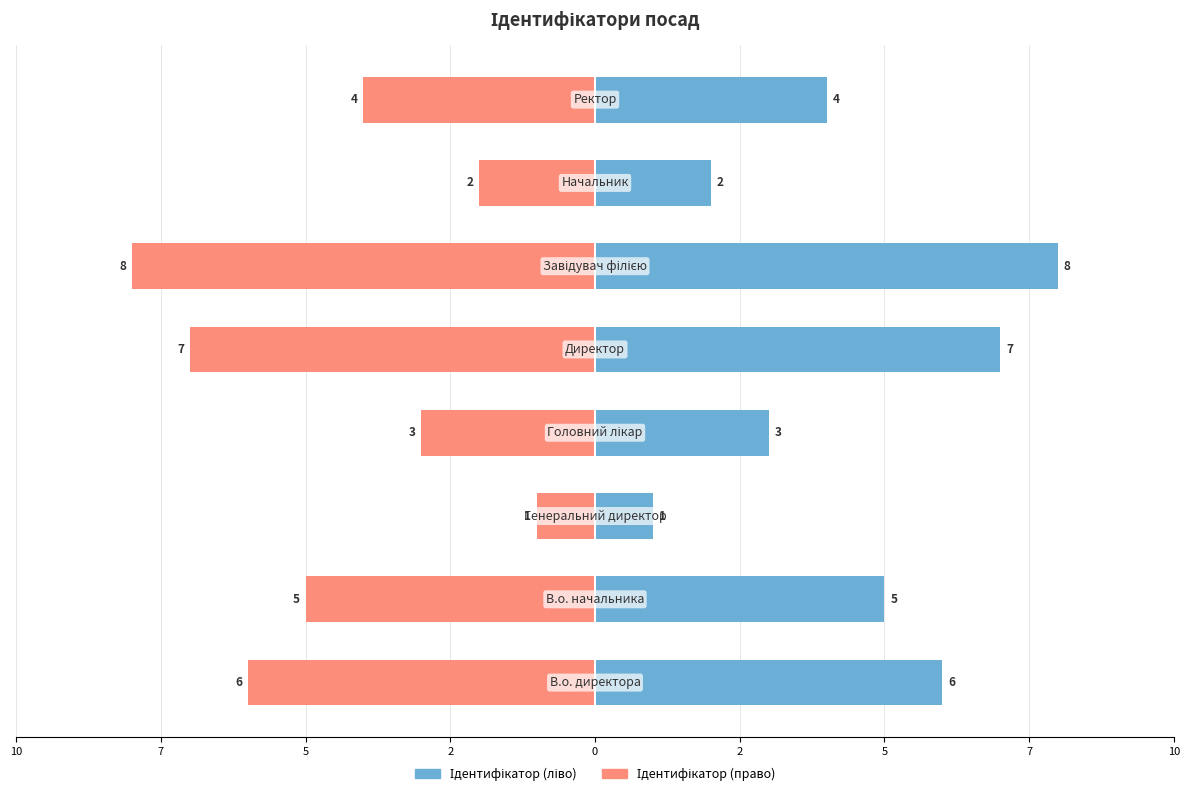

Which series changed the most between 7 and 7?

Ідентифікатор (ліво)